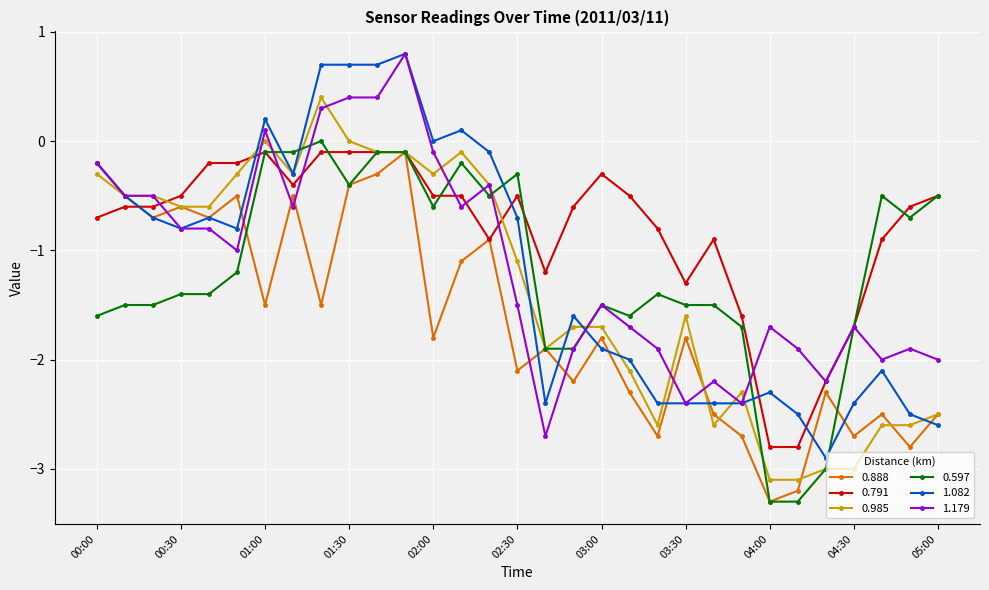

True or false: 1.082 and 0.597 cross at least once.

True